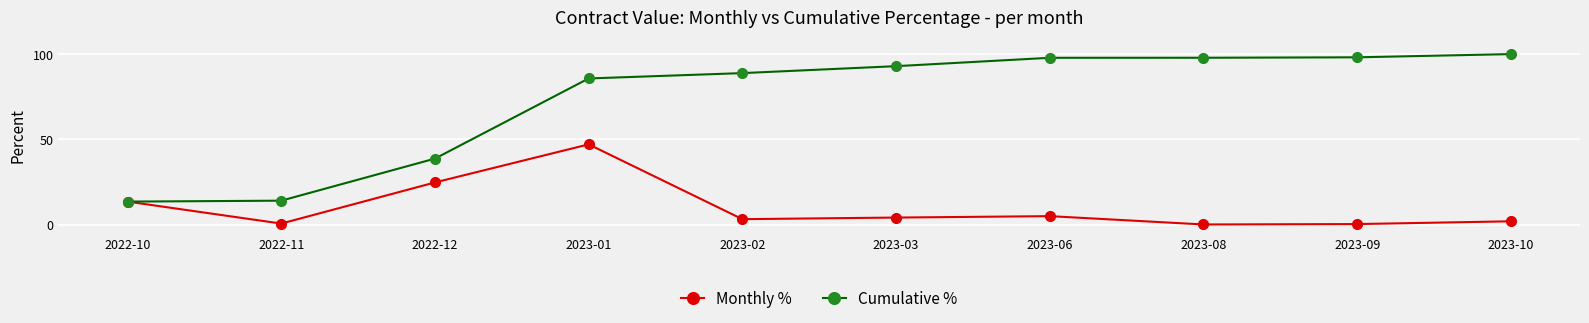

Which series has the widest spread of values?

Cumulative %